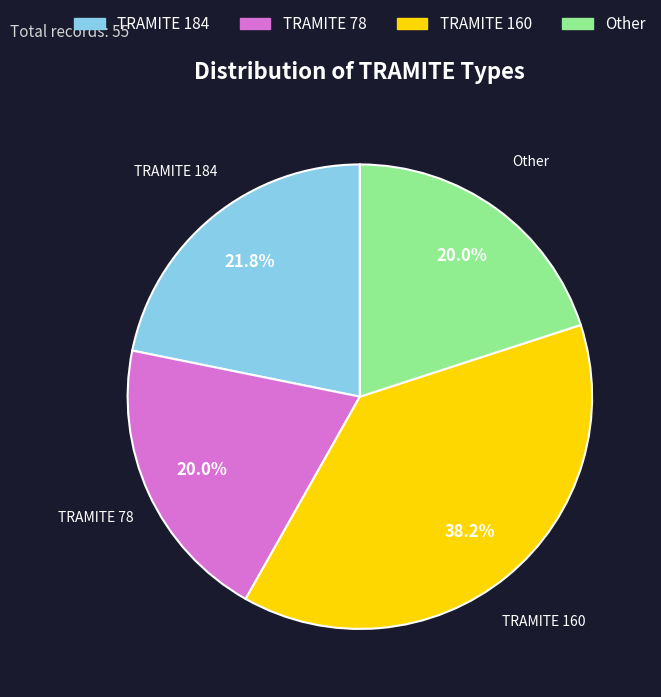

Does any single category account for the majority?

No